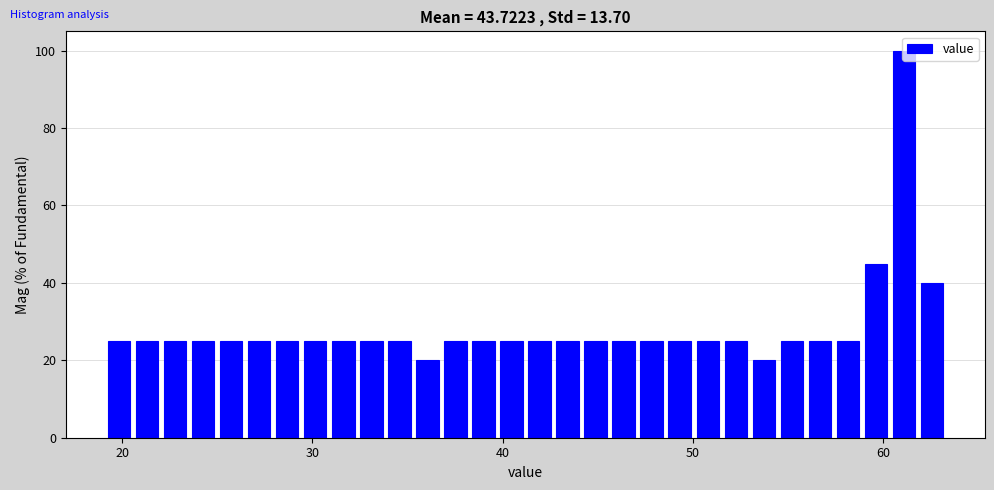

Around what value on the x-axis is the tallest bar? Give the approximate position of its centre, as read against the axis.

61